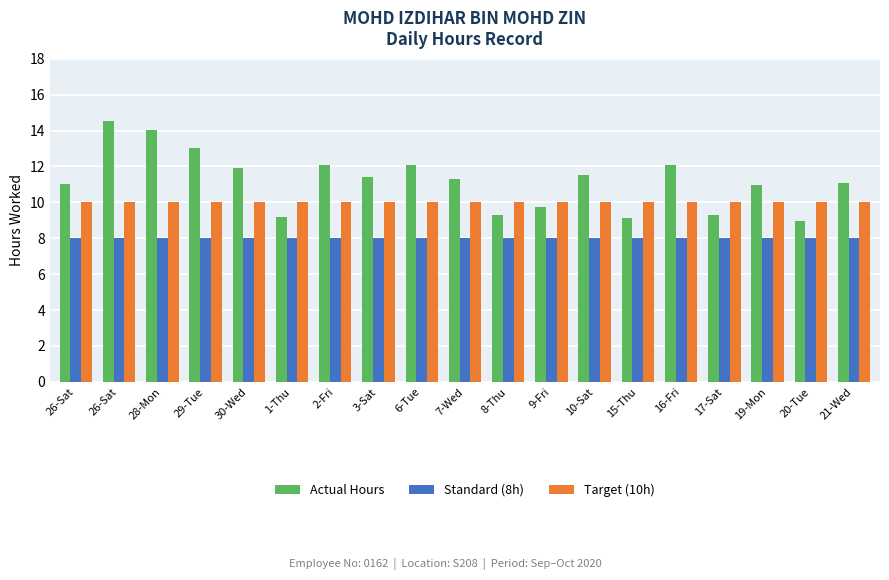

Count the number of data series in this chart.

3